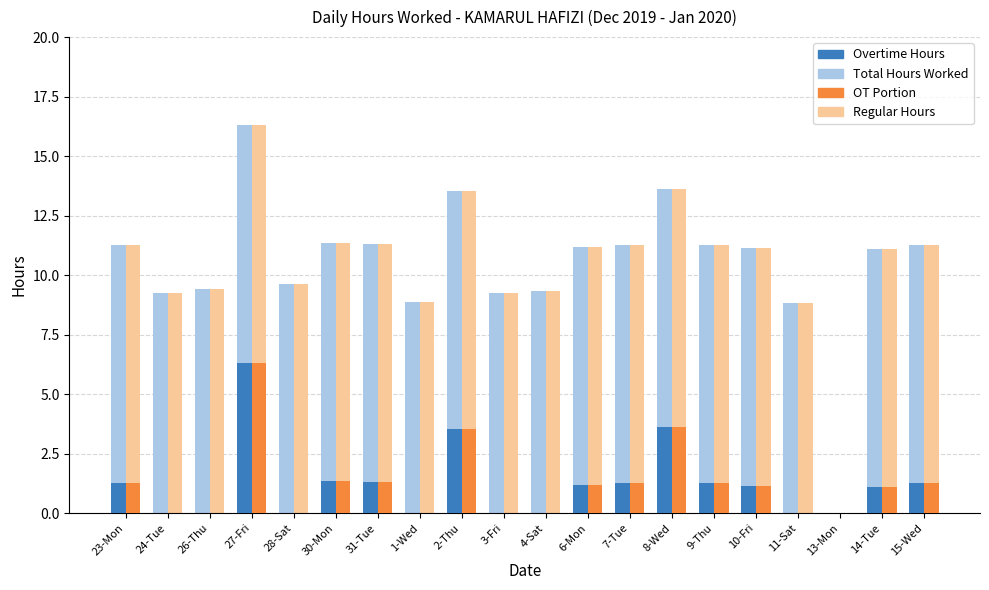

At which category is the sum across all series the highest?

27-Fri